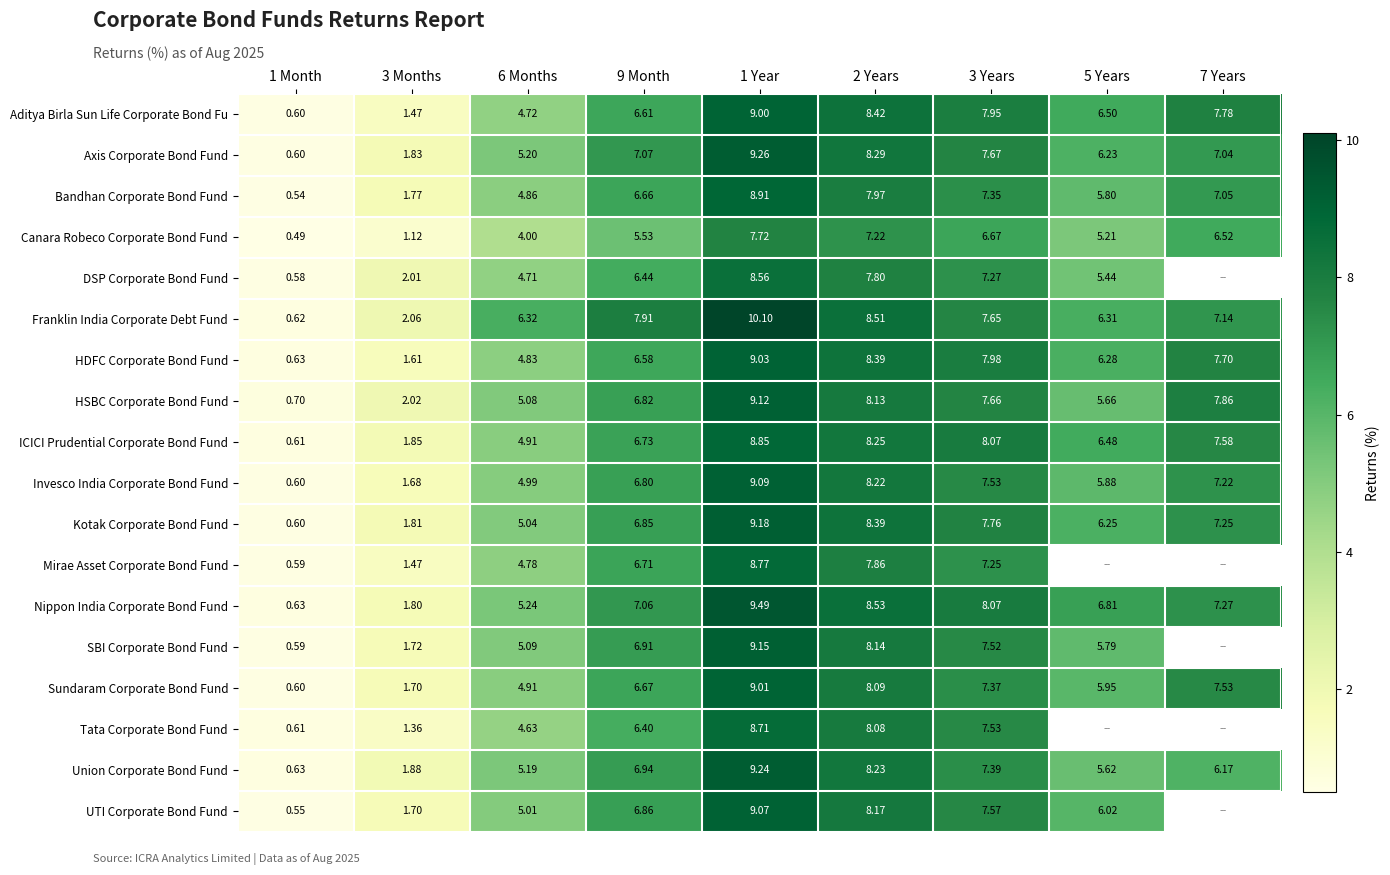

What is the spread (max minus min) of values at 7 Years?

1.7